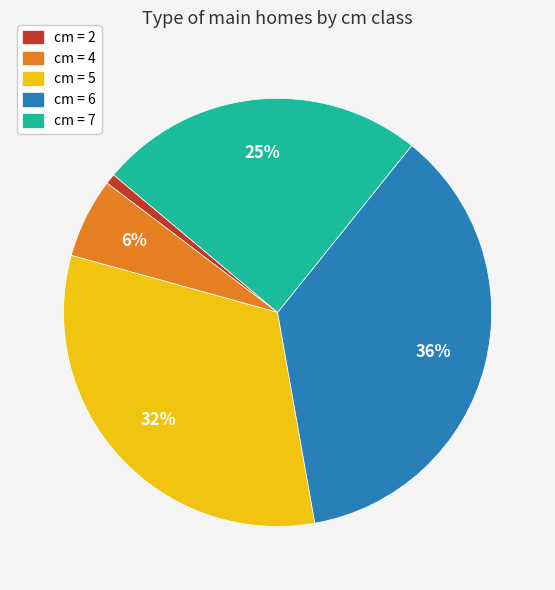

What is the largest slice in the pie chart?

cm = 6